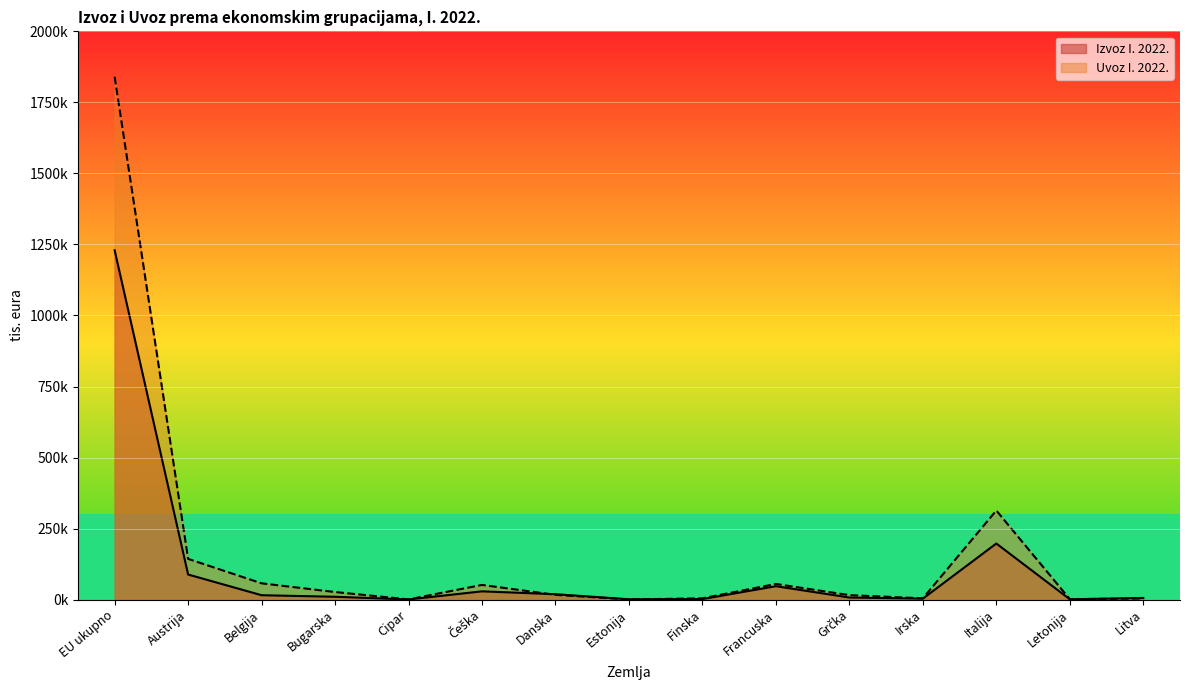

What is the label of the 8th point from the right?

Estonija